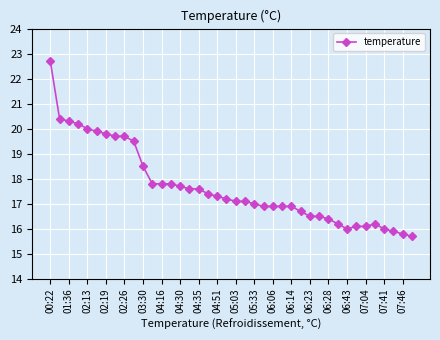

What is the smallest value displayed?

15.7